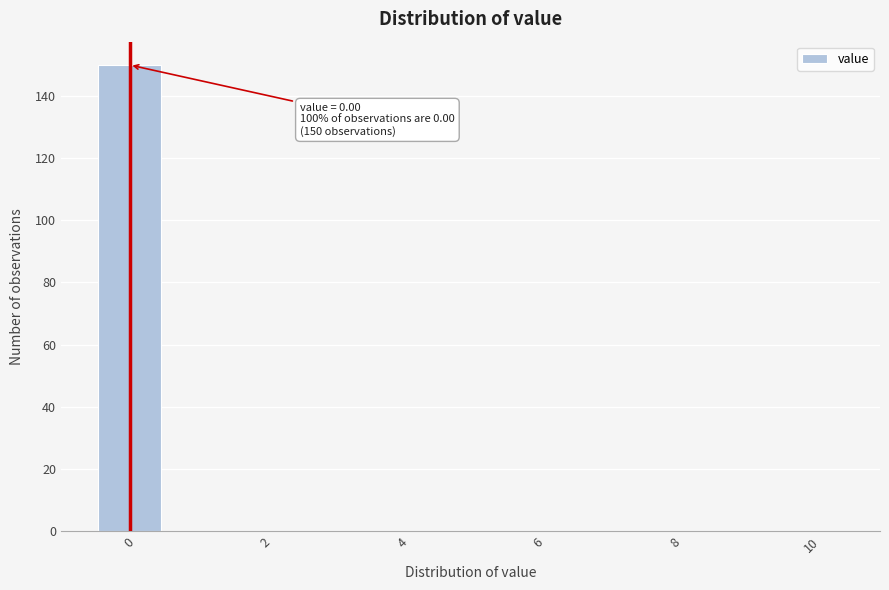

Over which range of the x-axis is the bar tallest?

-0.5 to 0.5